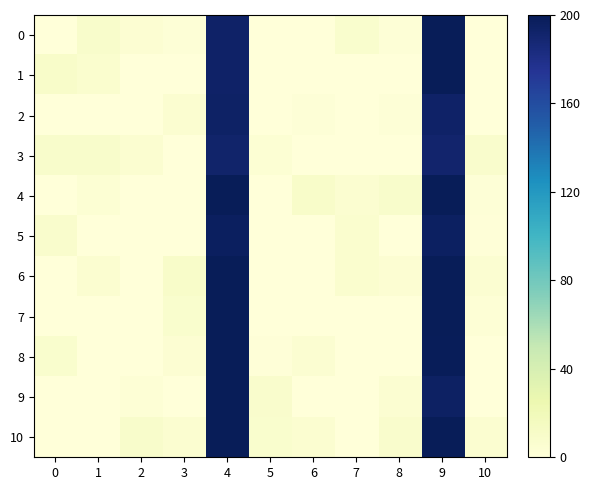

Which has a higher value, 7 or 10?

7